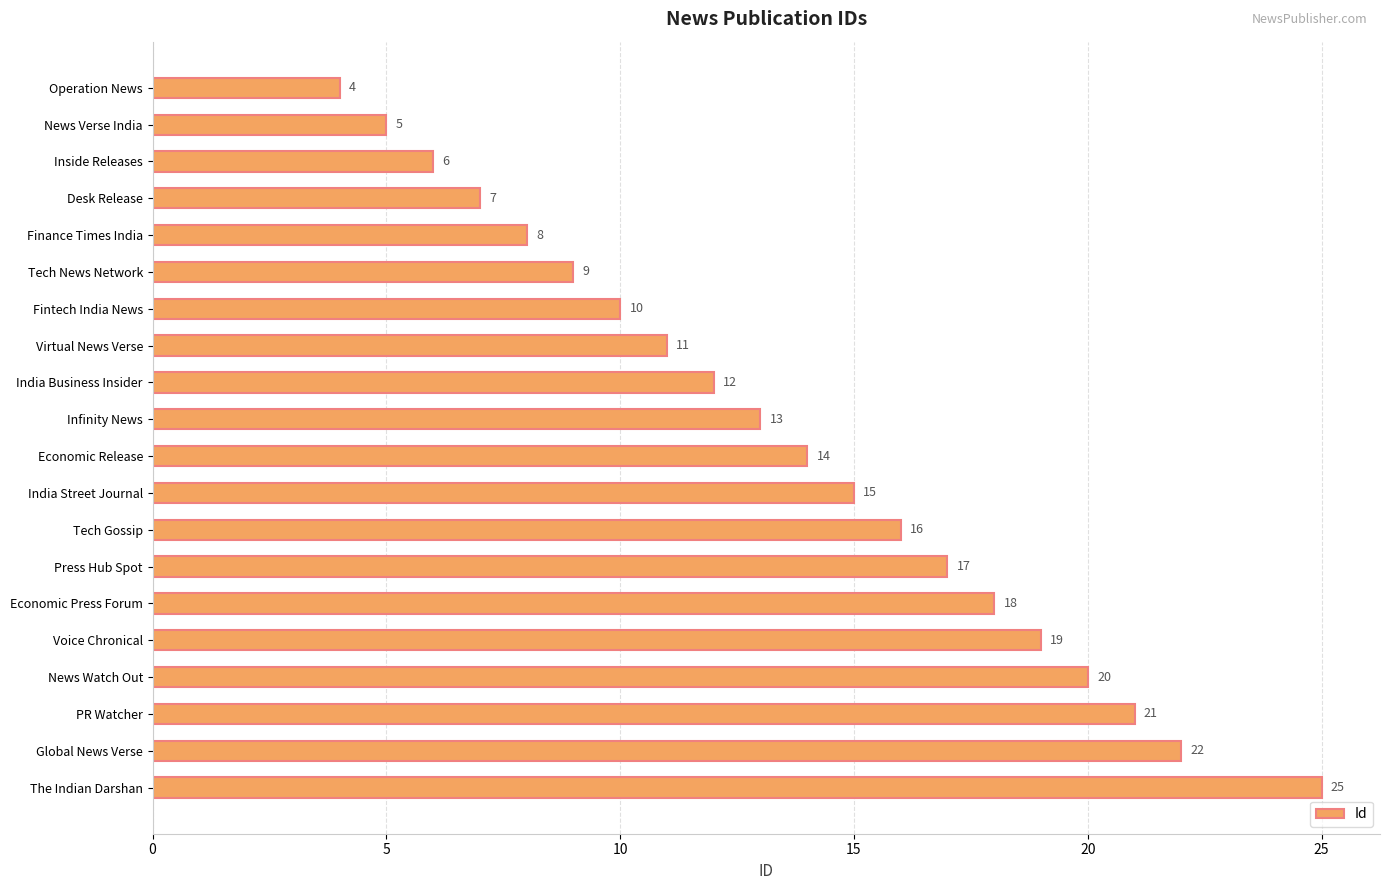

What is the greatest value displayed?

25